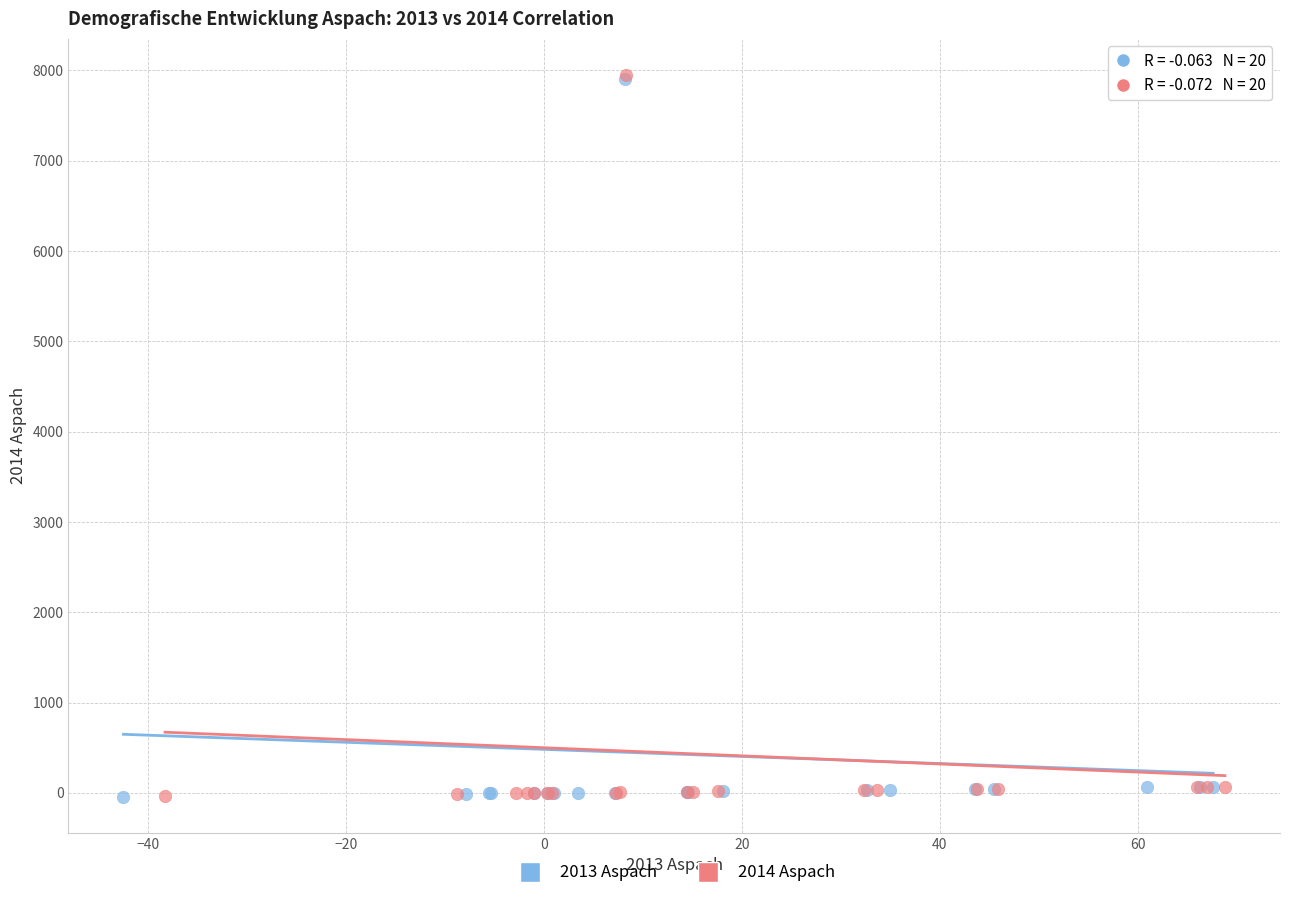

Which series has the widest spread of Y values?

2014 Aspach